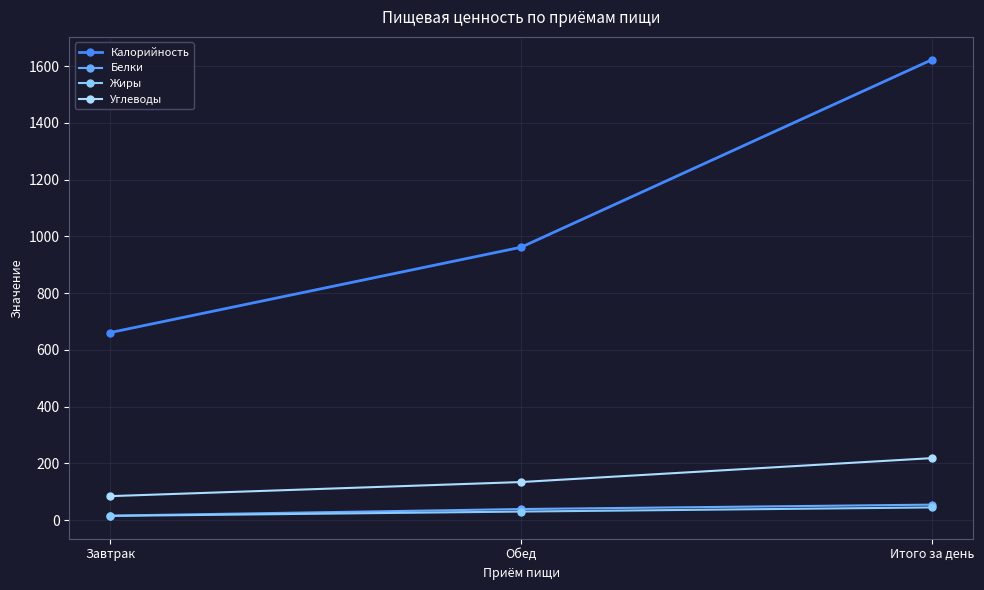

Is this an area chart (filled region under the line)?

No